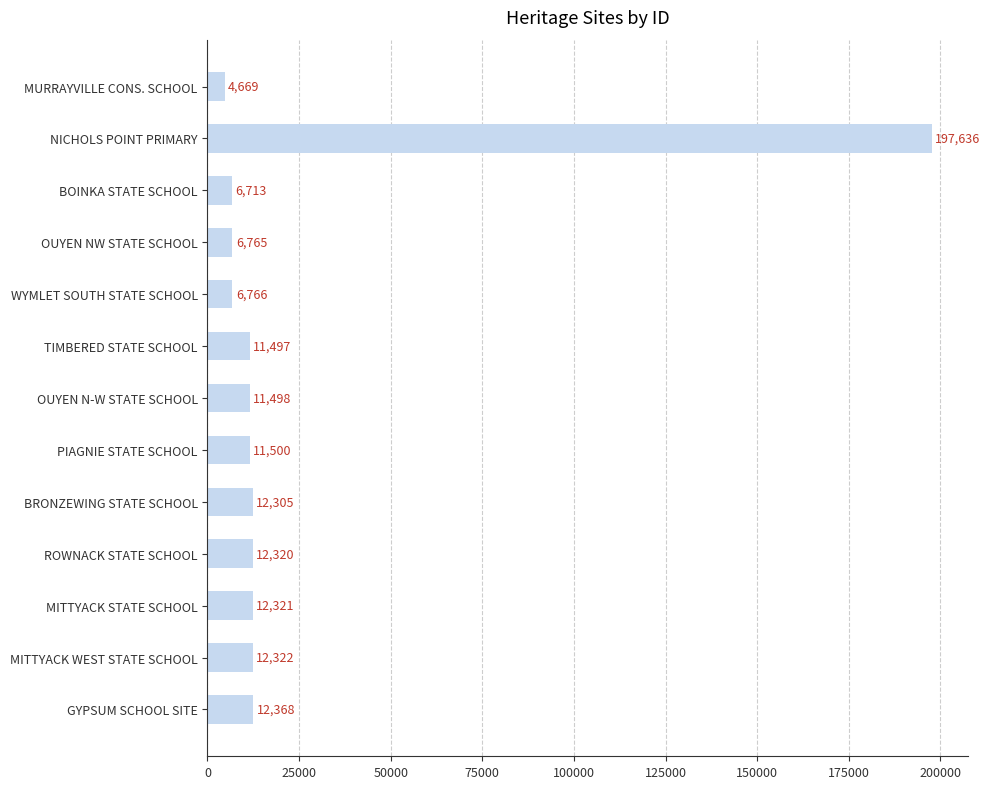

What is the greatest value displayed?

197636